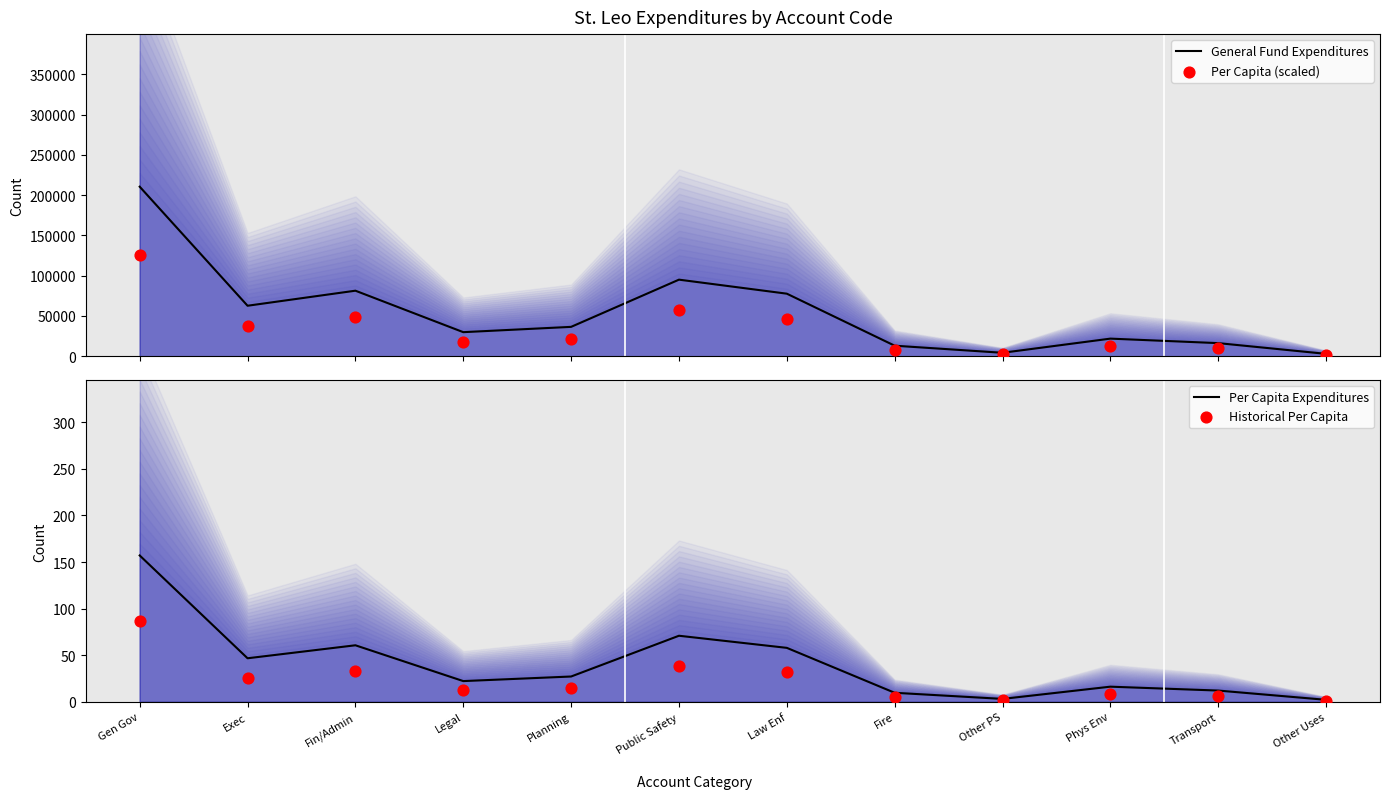

At how many categories does at least one series exceed 81194?

3